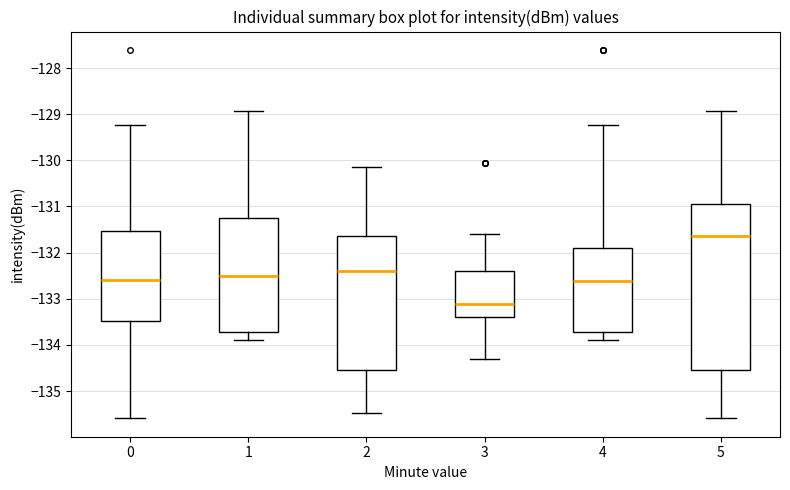

Which box's median line is the highest?

5